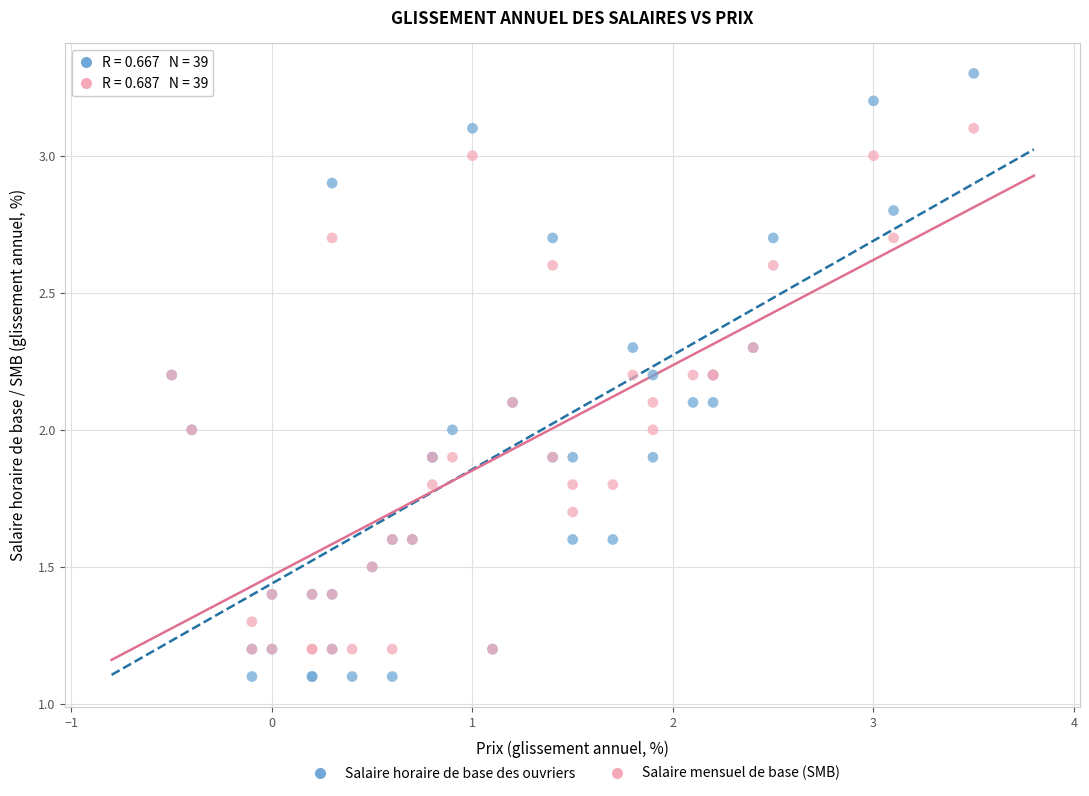

Which series contains the highest Y value?

Salaire horaire de base des ouvriers